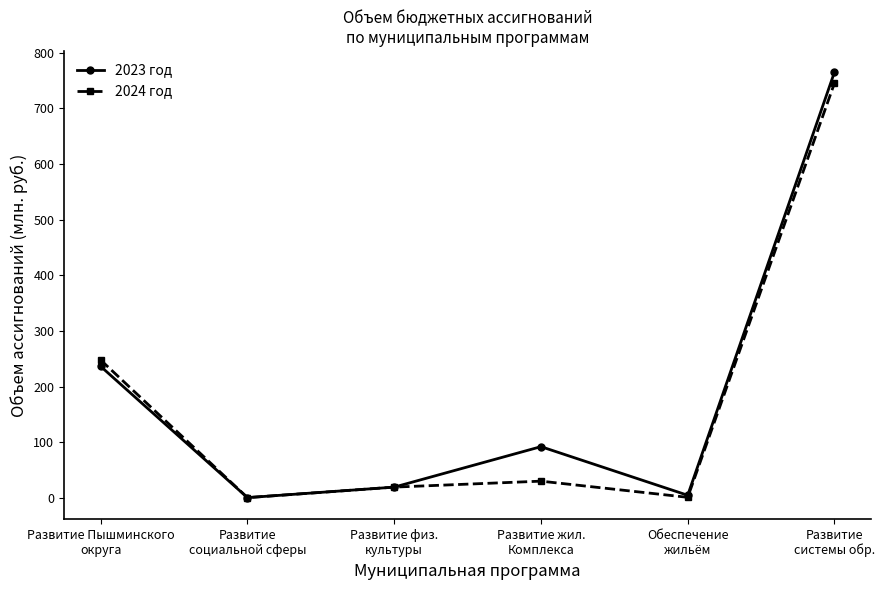

What is the average value of the 2023 год series?

186.2